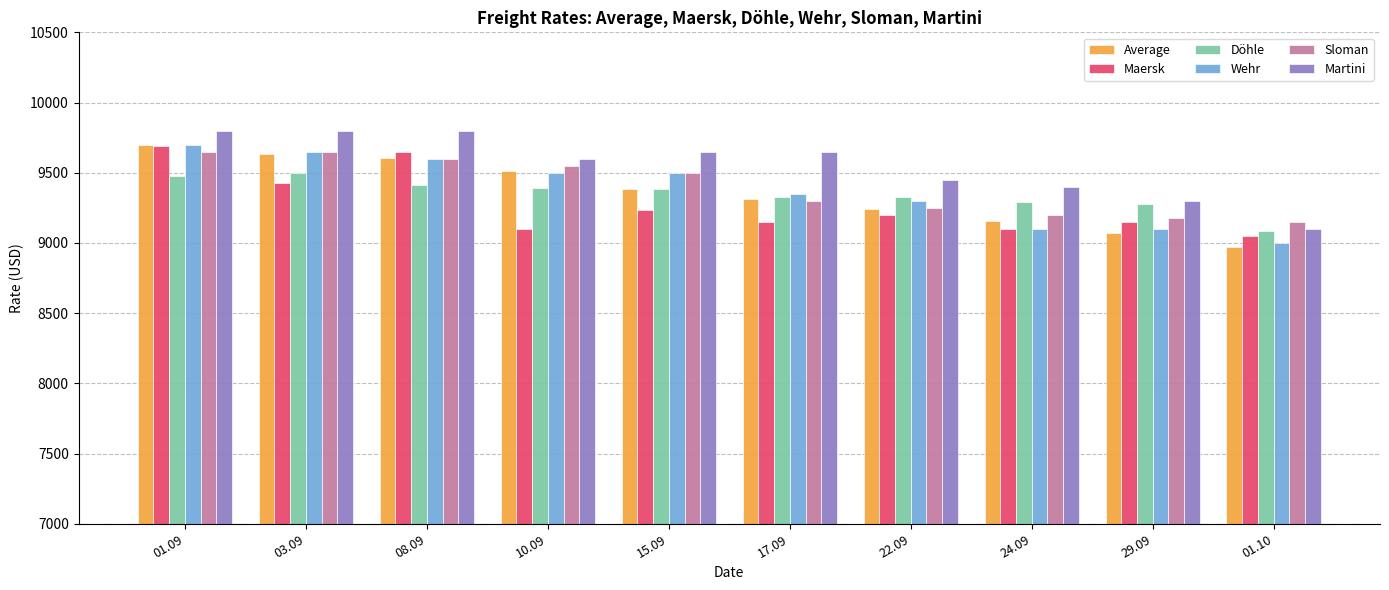

The value of Average at 01.10 is 8970. True or false?

True